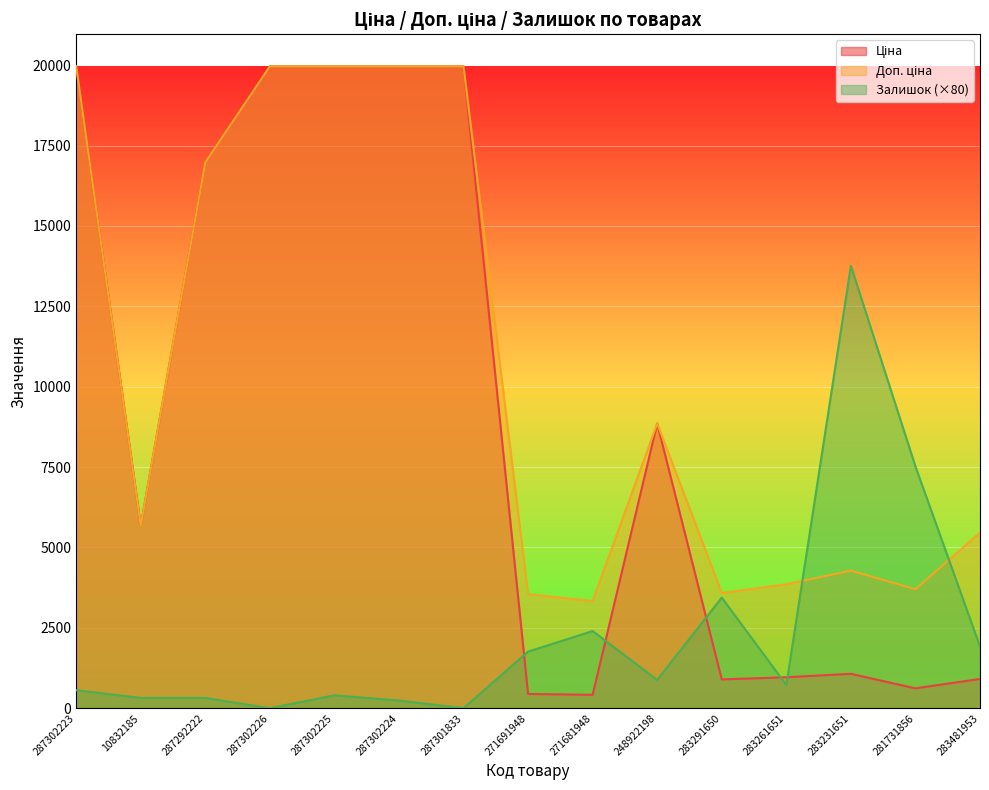

Which category has the highest value across all series?

287302223